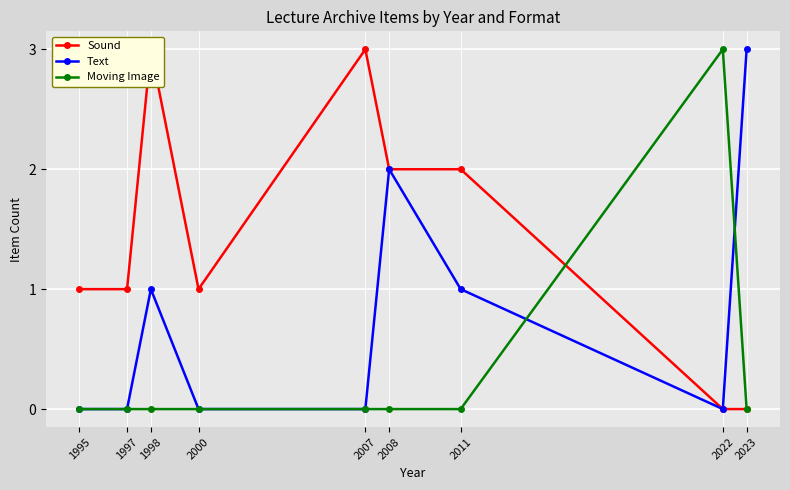

True or false: Moving Image and Text intersect in this chart.

True